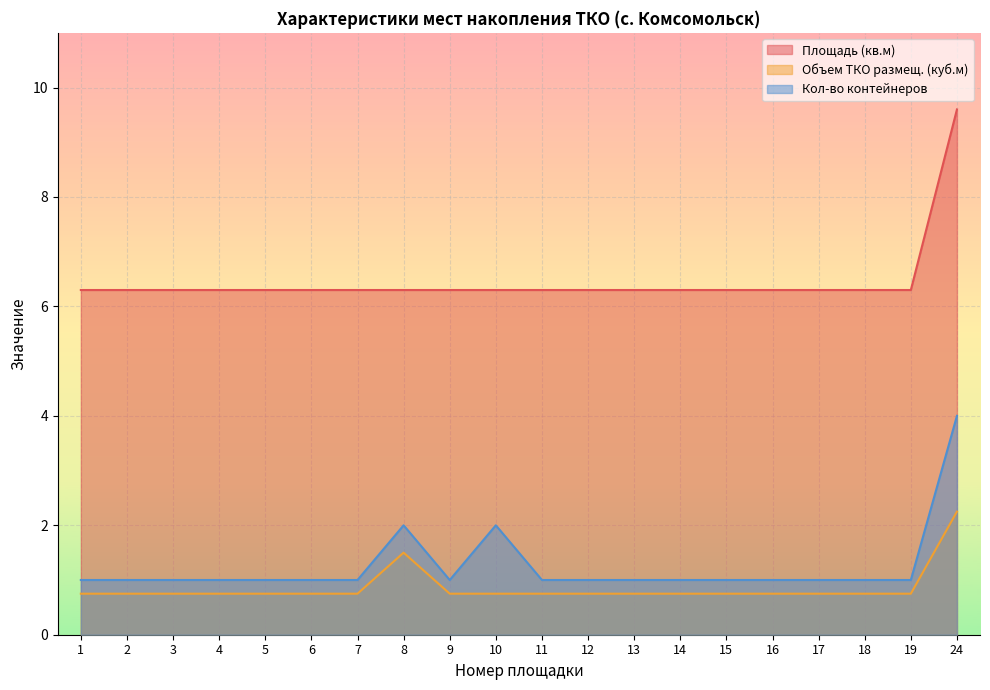

Does the chart display data point markers on the line(s)?

No